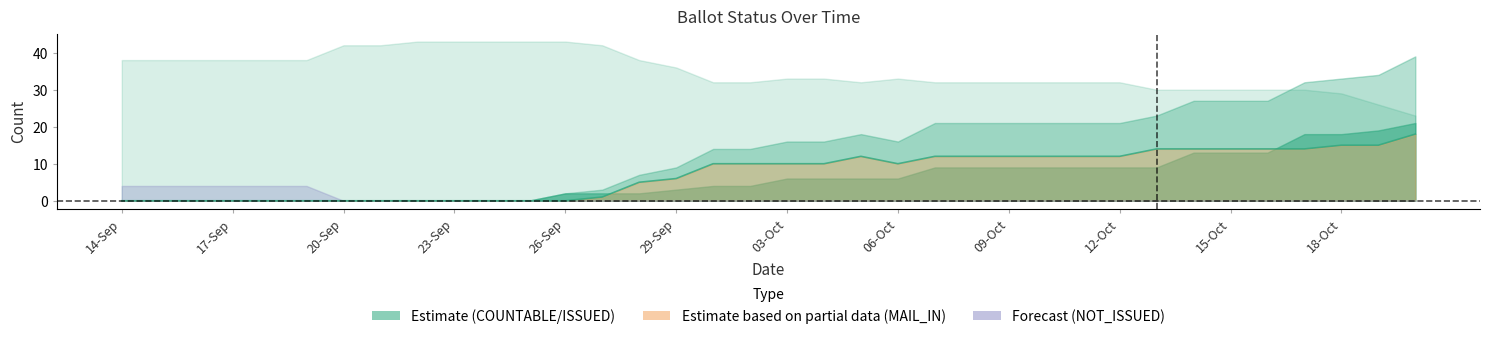

At which category does the chart reach its minimum across all series?

14-Sep